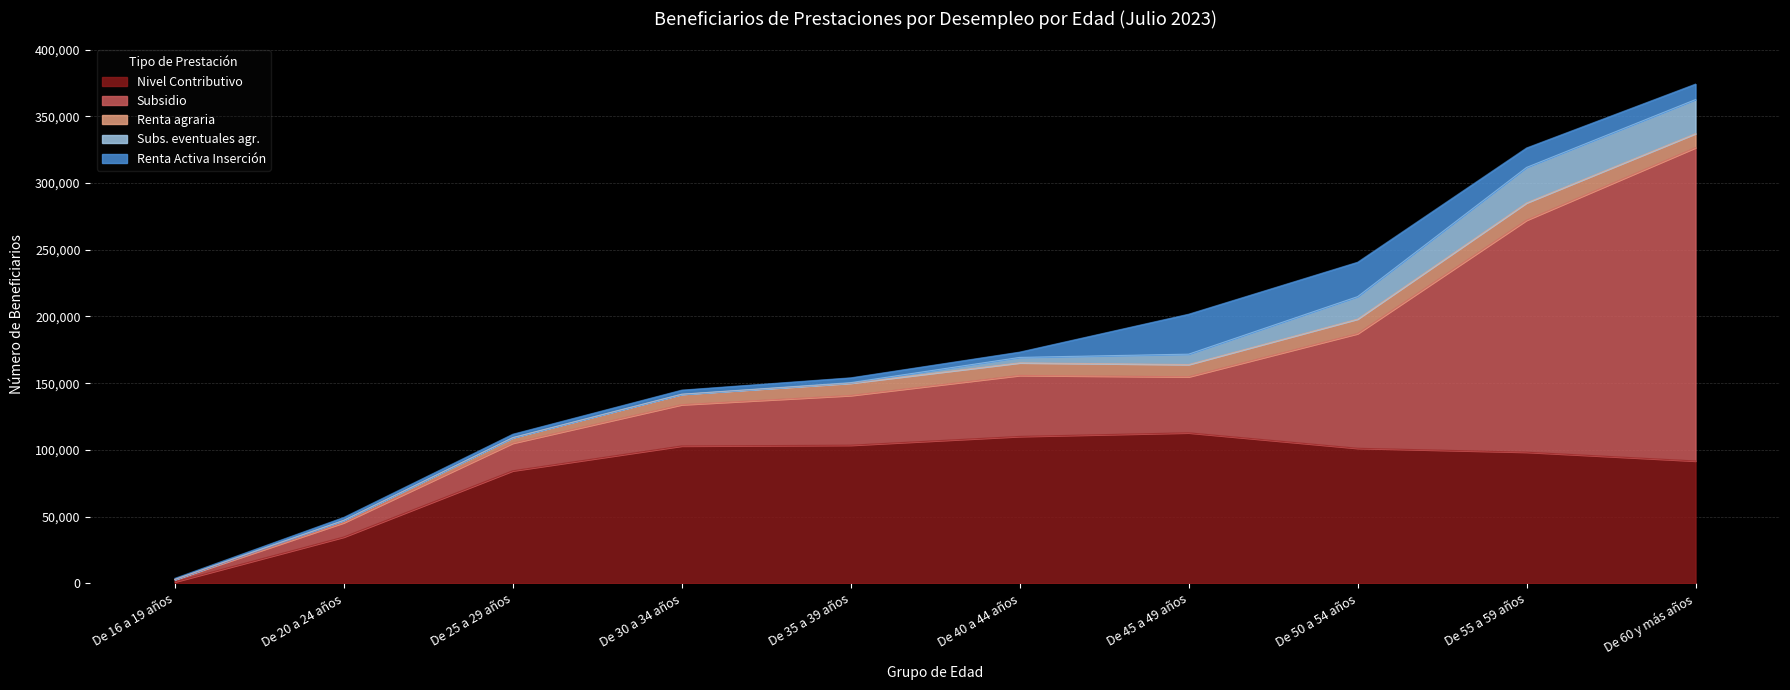

Rank the categories by Renta Activa Inserción value from highest to lowest.

De 45 a 49 años, De 50 a 54 años, De 55 a 59 años, De 60 y más años, De 40 a 44 años, De 35 a 39 años, De 30 a 34 años, De 25 a 29 años, De 20 a 24 años, De 16 a 19 años